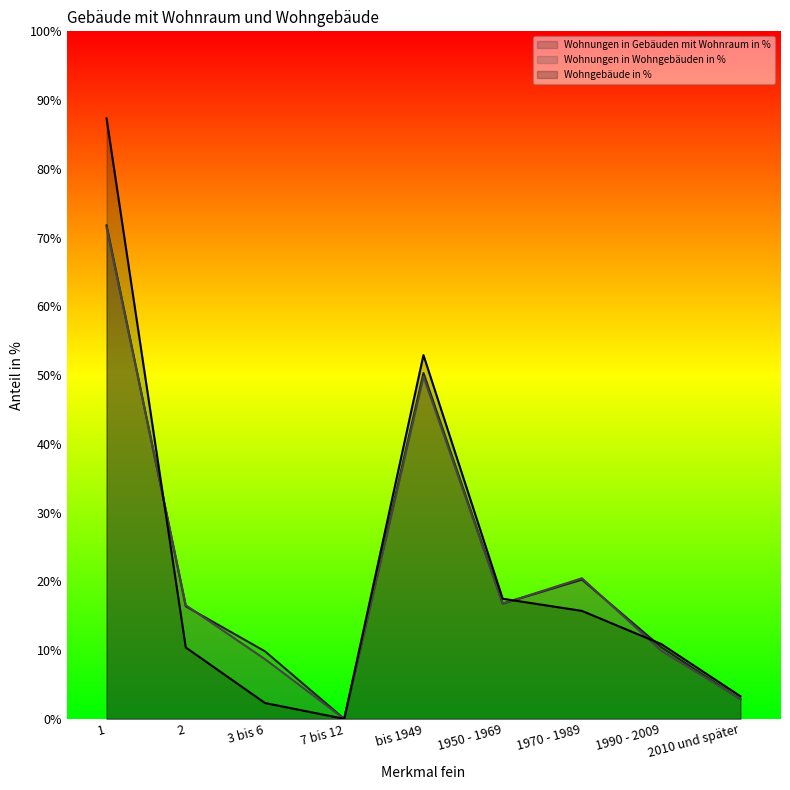

Reading left to right, transcribe all the data shown in this chart.

Wohnungen in Gebäuden mit Wohnraum in %: 71.8	16.4	9.8	0.0	50.3	16.8	20.2	10.4	2.9
Wohnungen in Wohngebäuden in %: 71.5	16.5	8.7	0.0	49.8	16.7	20.4	9.9	2.9
Wohngebäude in %: 87.3	10.4	2.3	0.0	52.9	17.5	15.7	10.9	3.3